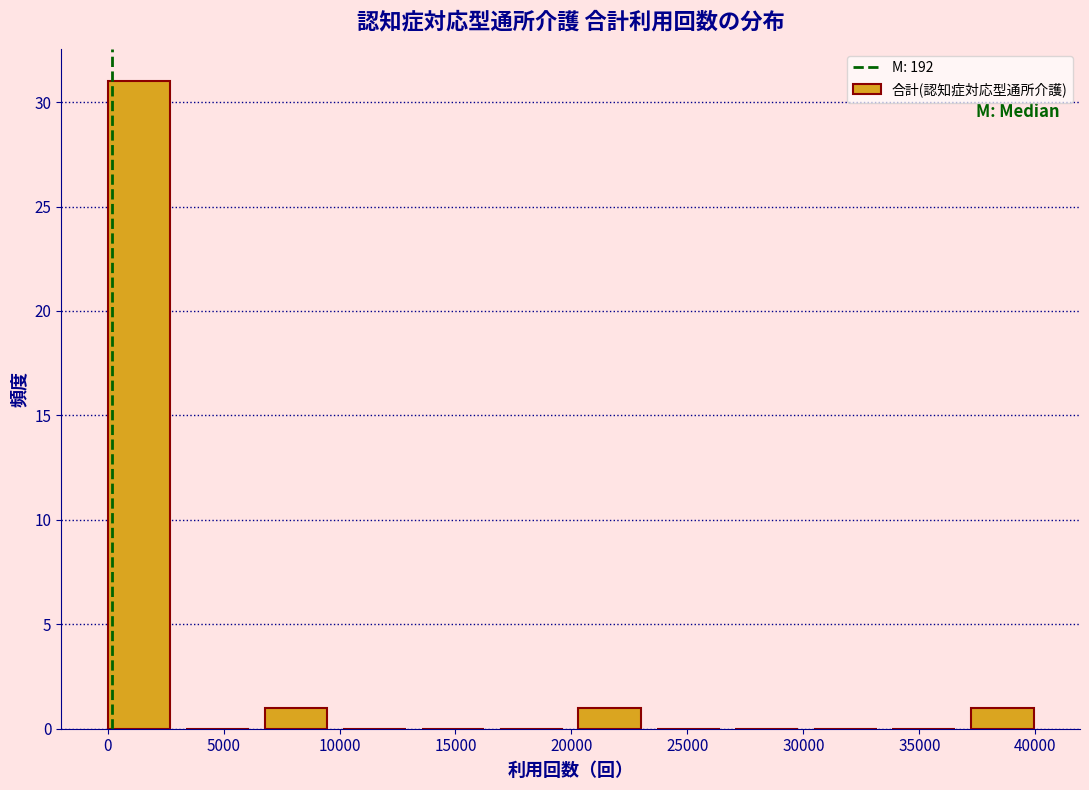

How tall is the bar that spans 20500 to 23500 on the x-axis? Neither the bar edges nor the heights are printed on the chart, so give them approximately, as read against the axes.

1